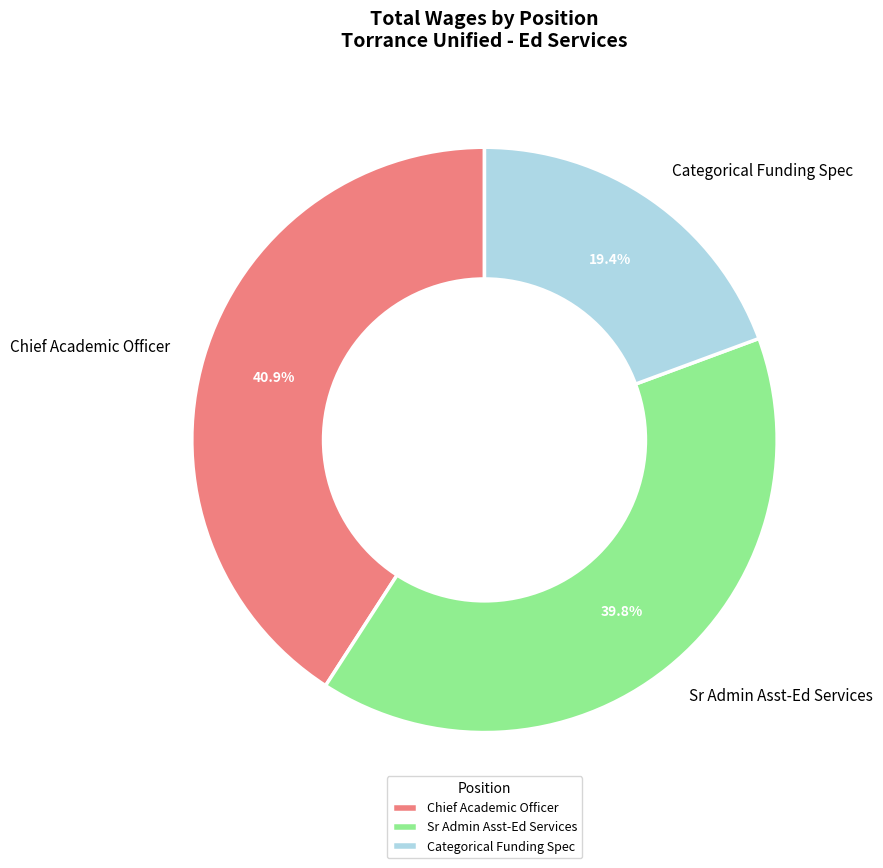

How many slices are in this pie chart?

3